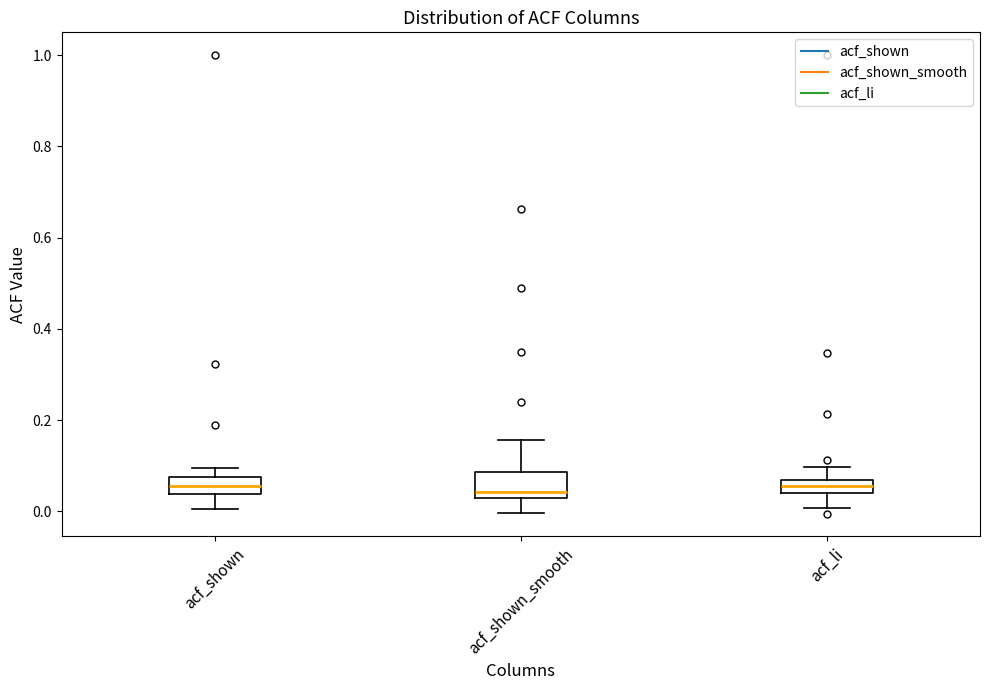

Where is the upper edge of the box for acf_shown_smooth on the y-axis? The values are not printed on the chart, so give them approximately, as read against the axis.

0.08